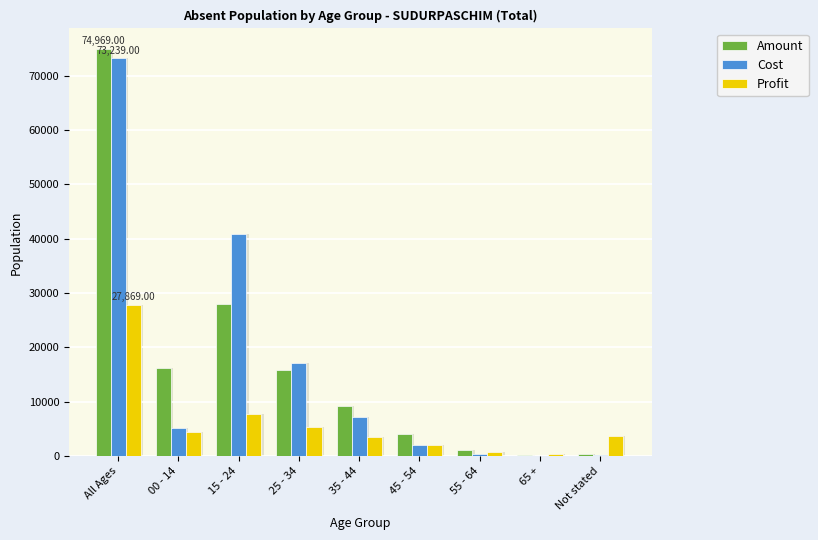

Reading left to right, list all the values displayed in this chart.

Amount: All Ages=74969	00 - 14=16219	15 - 24=28074	25 - 34=15852	35 - 44=9161	45 - 54=3977	55 - 64=1163	65 +=214	Not stated=309
Cost: All Ages=73239	00 - 14=5230	15 - 24=40950	25 - 34=17054	35 - 44=7140	45 - 54=2074	55 - 64=448	65 +=89	Not stated=254
Profit: All Ages=27869	00 - 14=4415	15 - 24=7707	25 - 34=5297	35 - 44=3586	45 - 54=2068	55 - 64=791	65 +=333	Not stated=3672